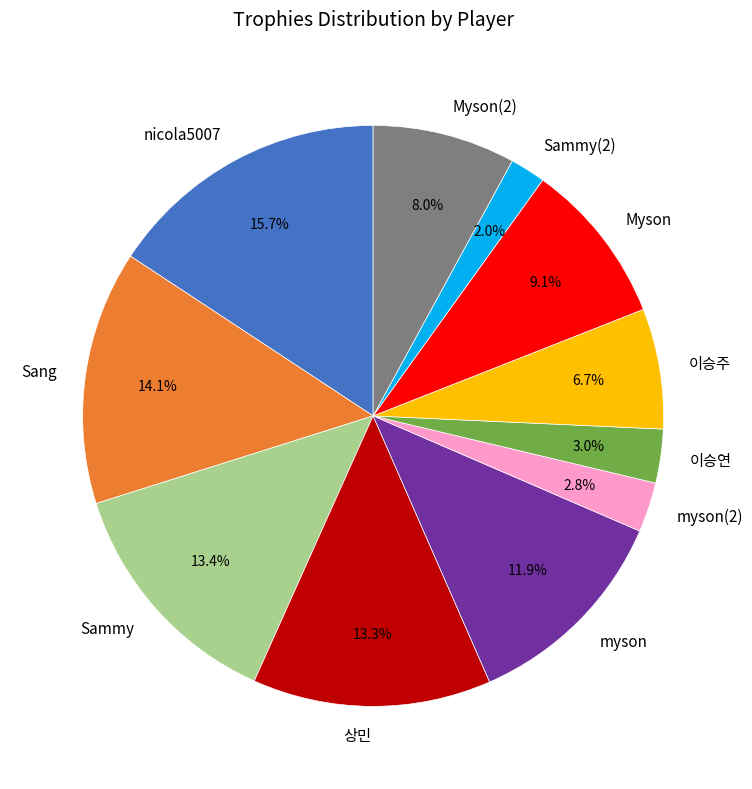

What is the ratio of the value at Myson to the value at Myson(2)?

1.1